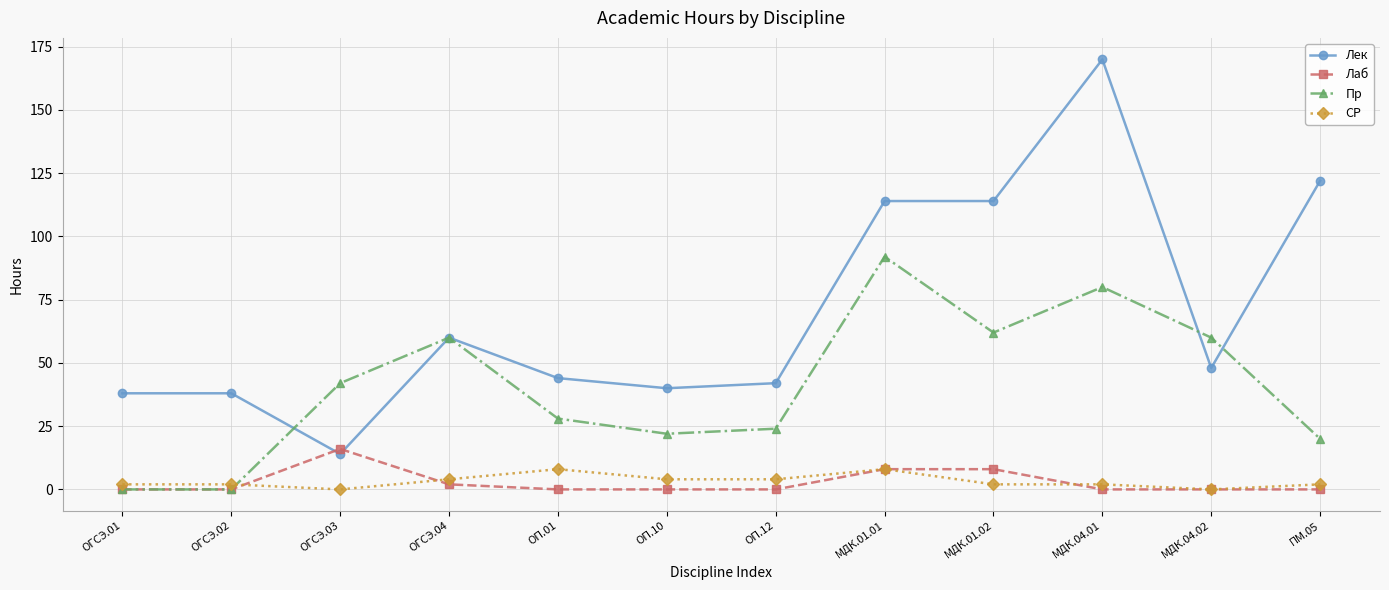

How many lines are shown in the chart?

4